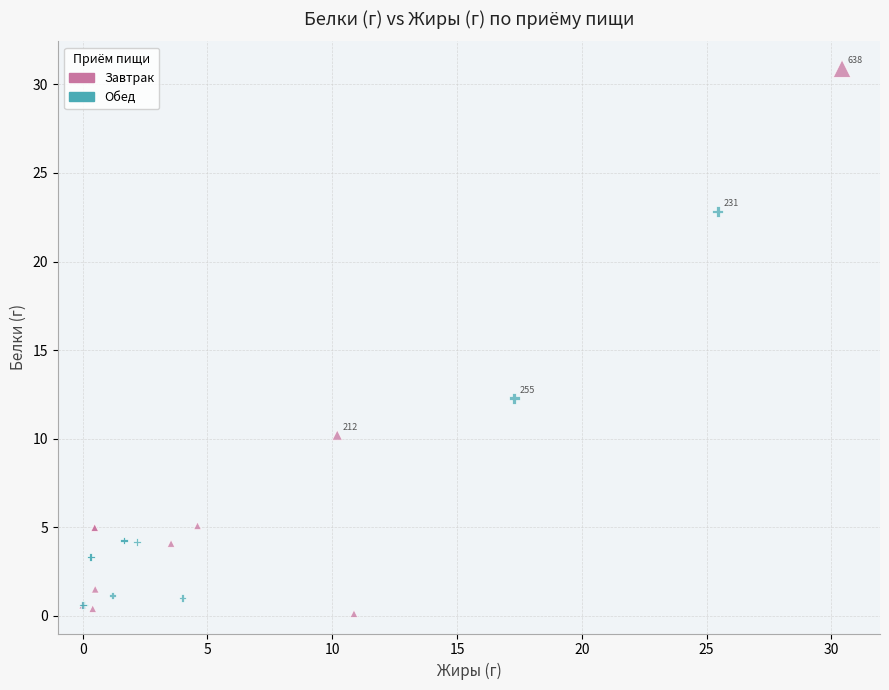

Which series contains the lowest Y value?

Завтрак